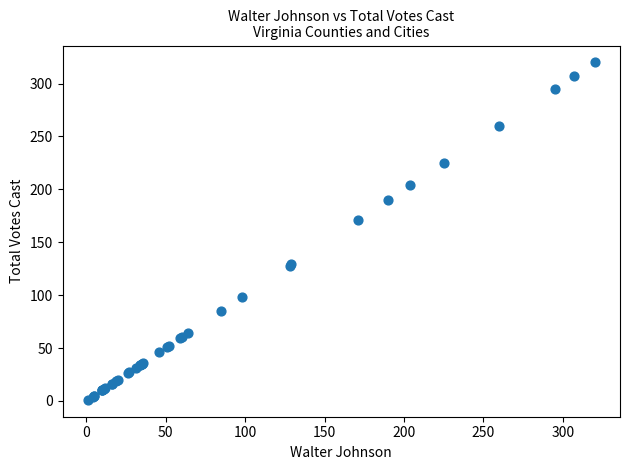

What Y value in the scatter plot is closest to 160?

171